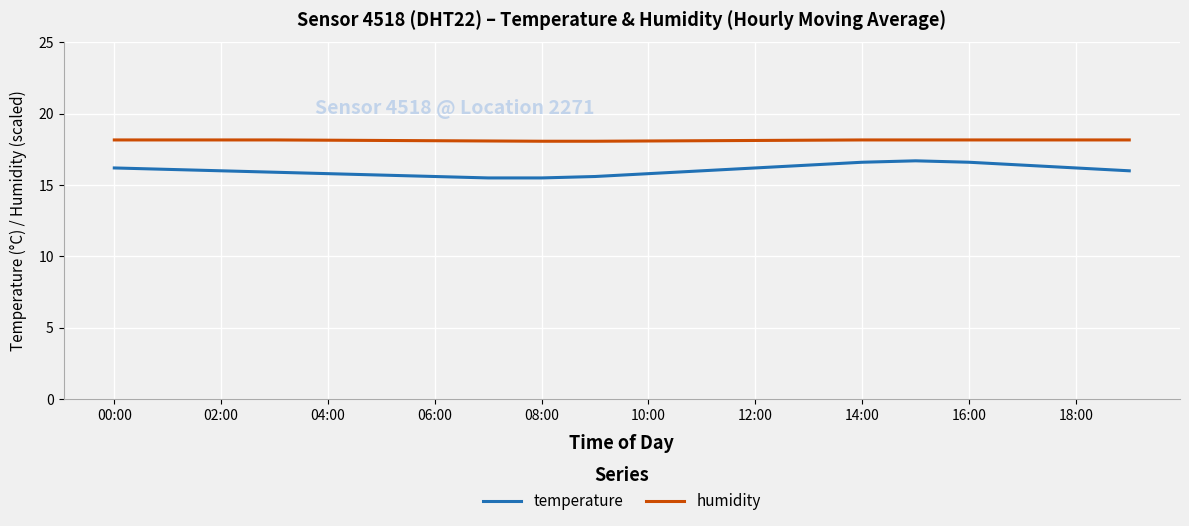

Which series has the widest spread of values?

temperature